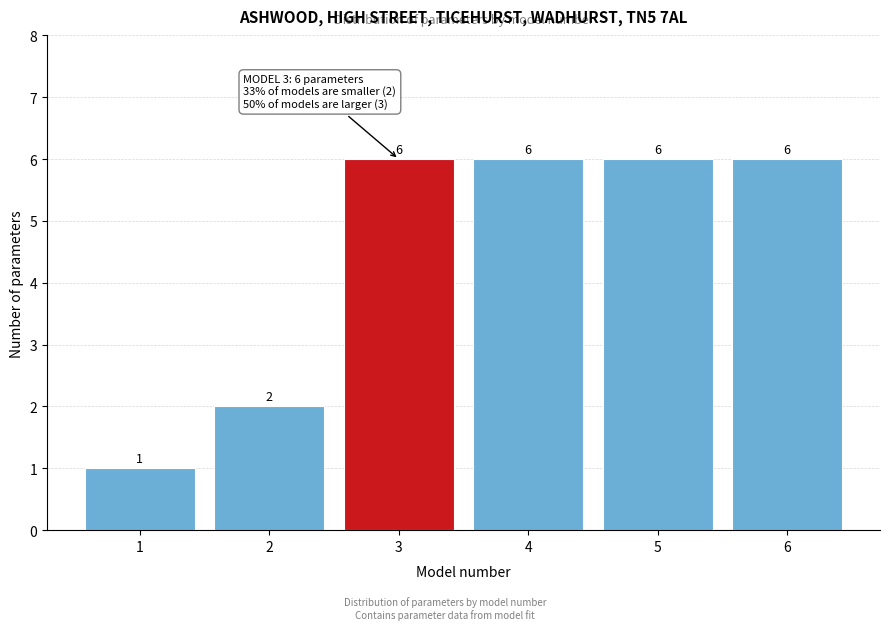

How tall is the bar that spans 1.5 to 2.5 on the x-axis?

2